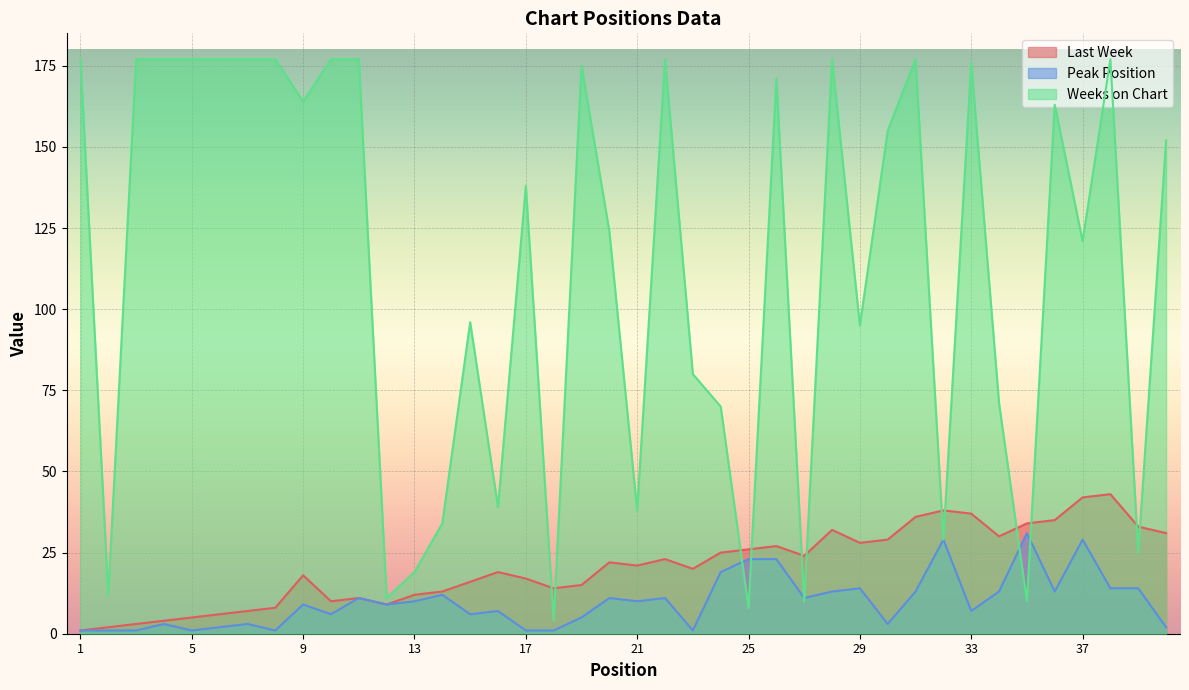

What is the value of the Peak Position point at the 39th from the left?

14